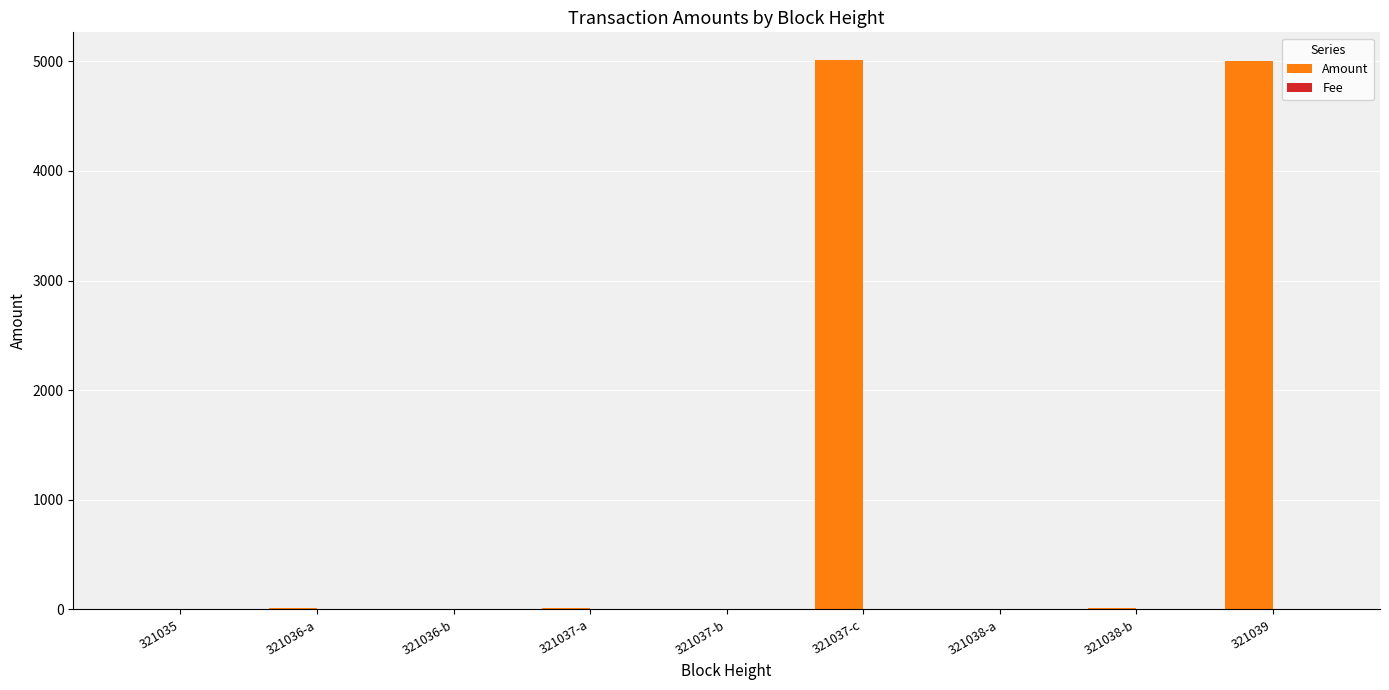

Which series has the largest total across all categories?

Amount